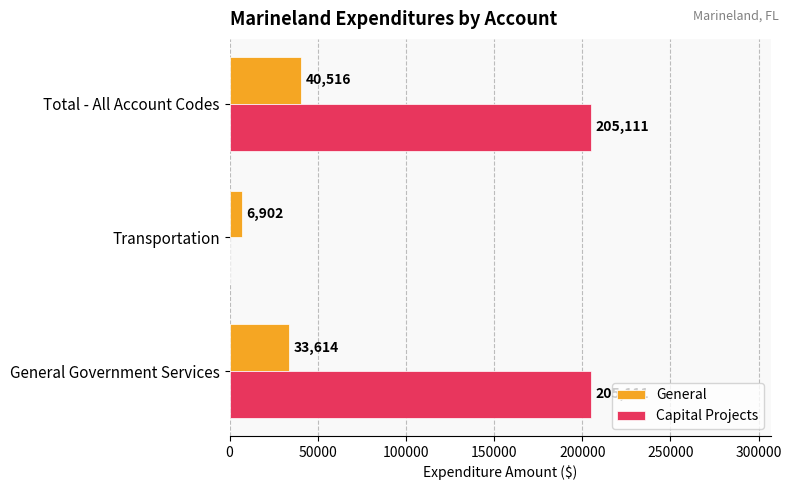

What is the sum of the General values at Transportation and Total - All Account Codes?

47418